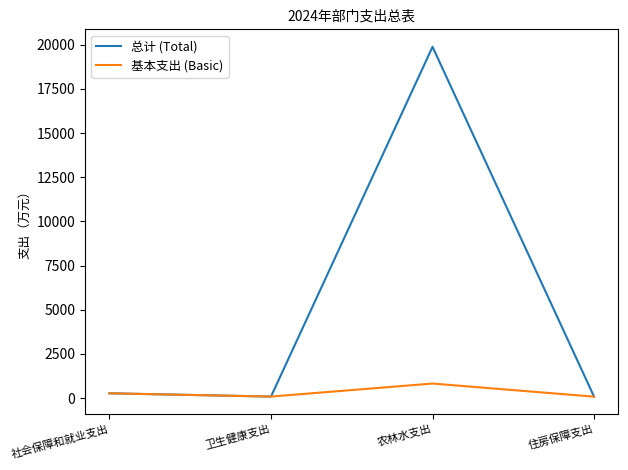

Which series has the widest spread of values?

总计 (Total)